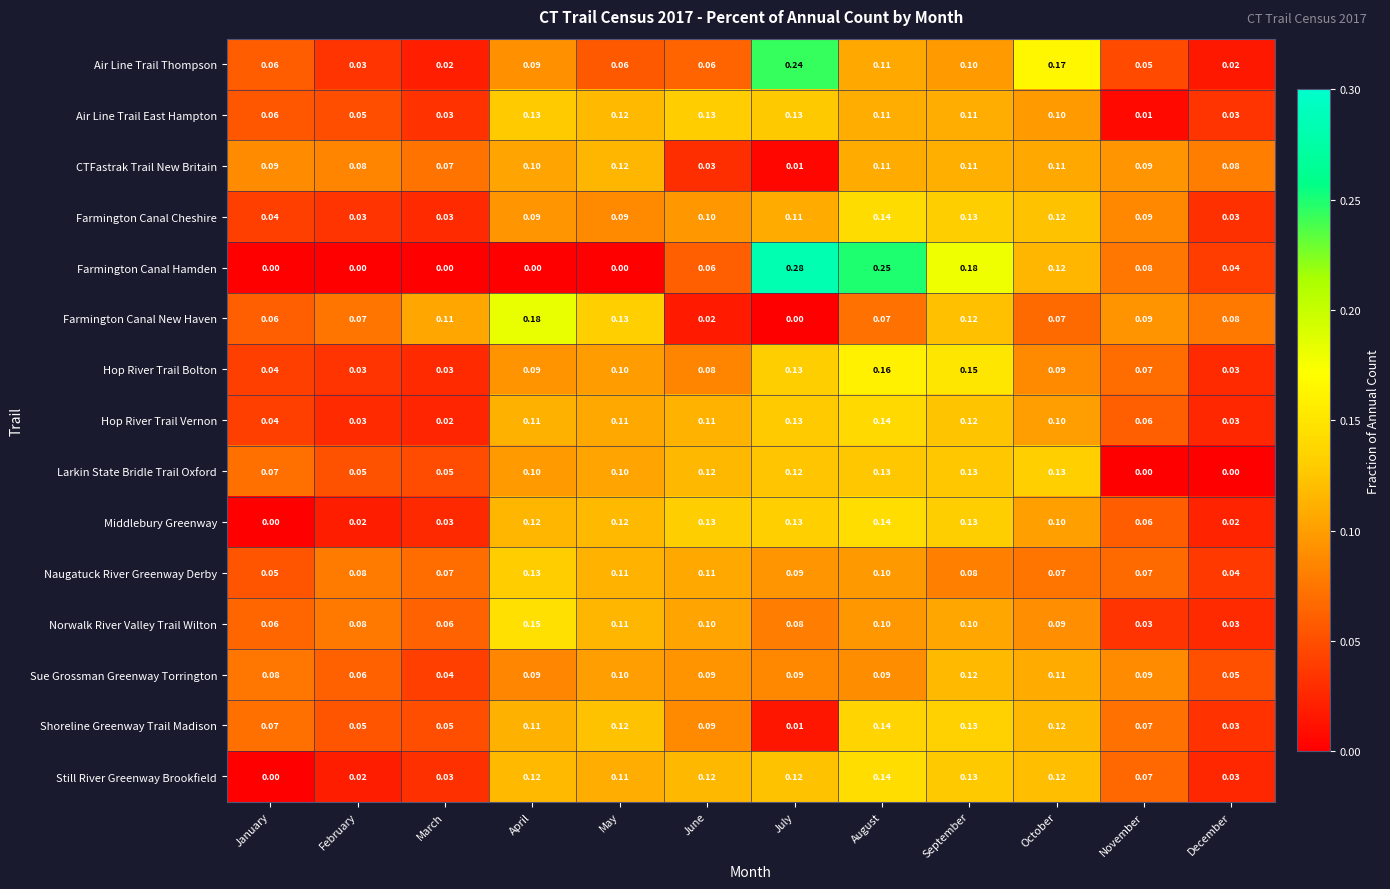

Which category has the highest value in the Farmington Canal Cheshire series?

August